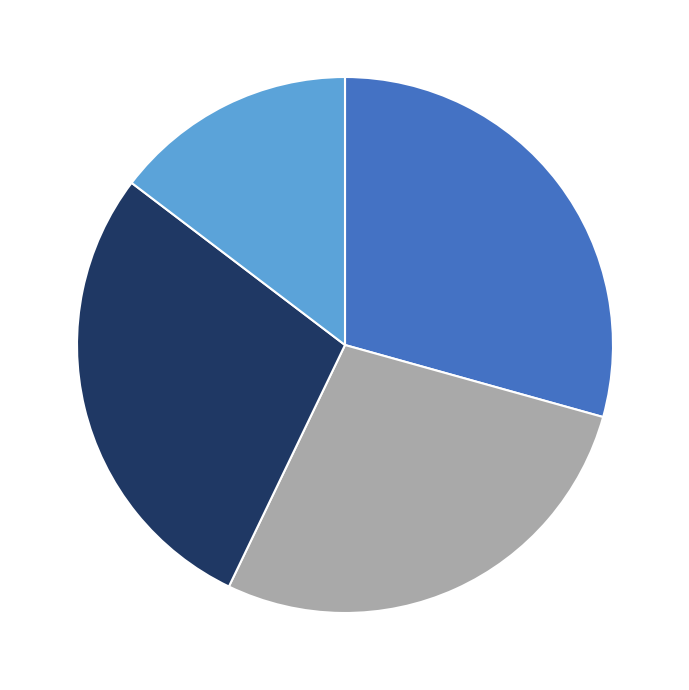

Count the number of slices in the pie.

4